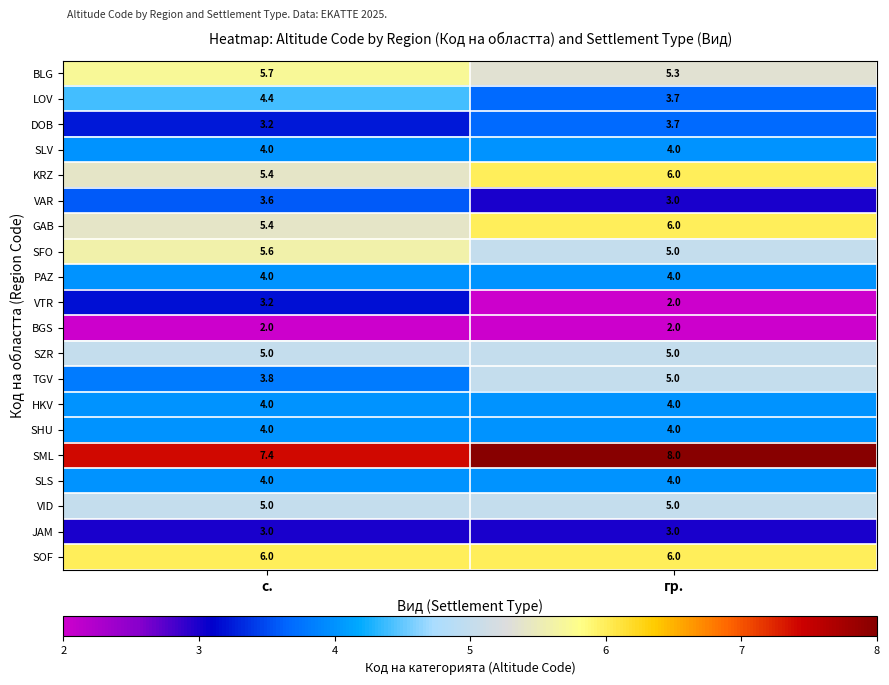

Where does the VTR series first go above 3?

с.